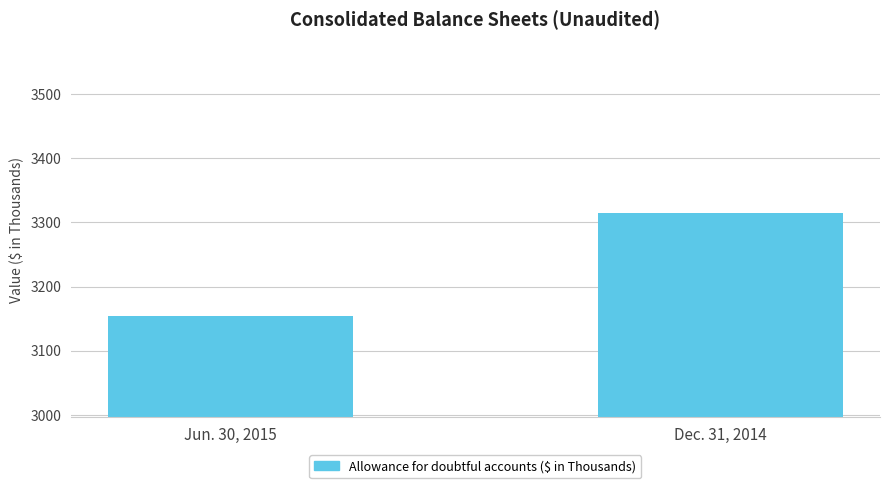

How many values are below 3315?

1